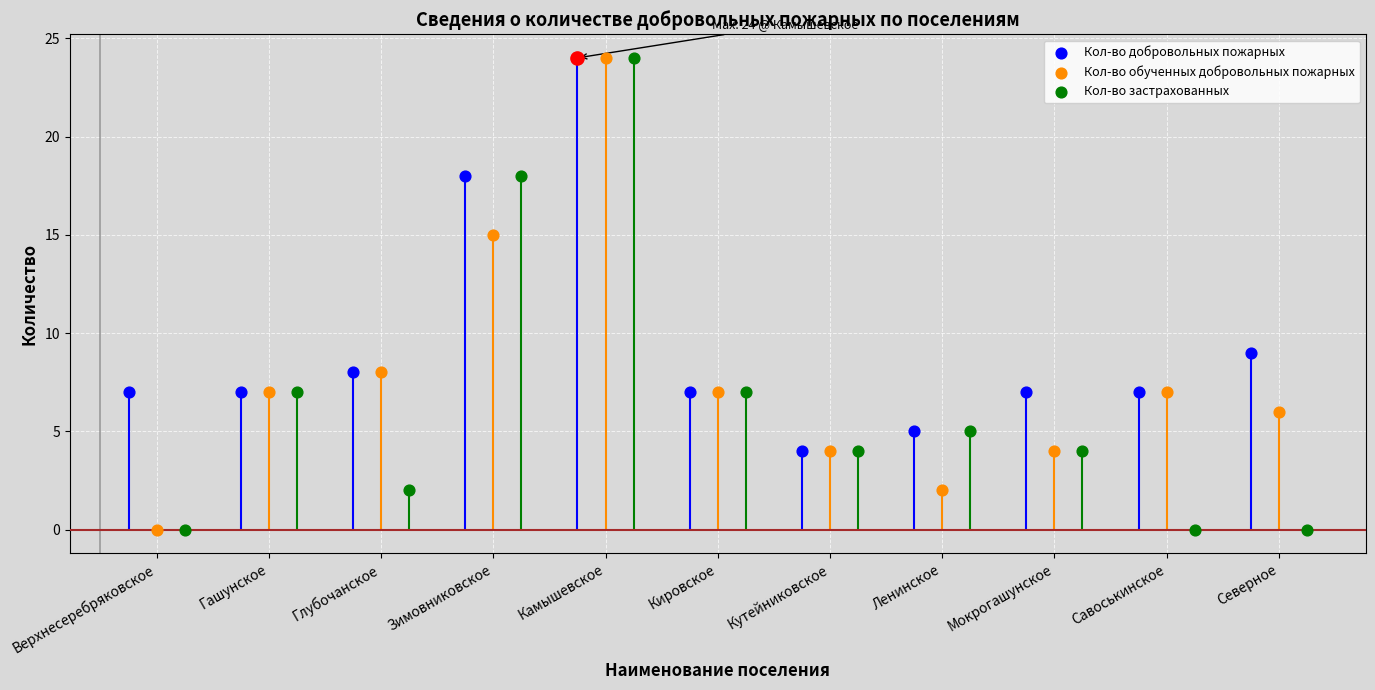

Is the value of Кол-во обученных добровольных пожарных at Кировское greater than the value of Кол-во застрахованных at Кировское?

No